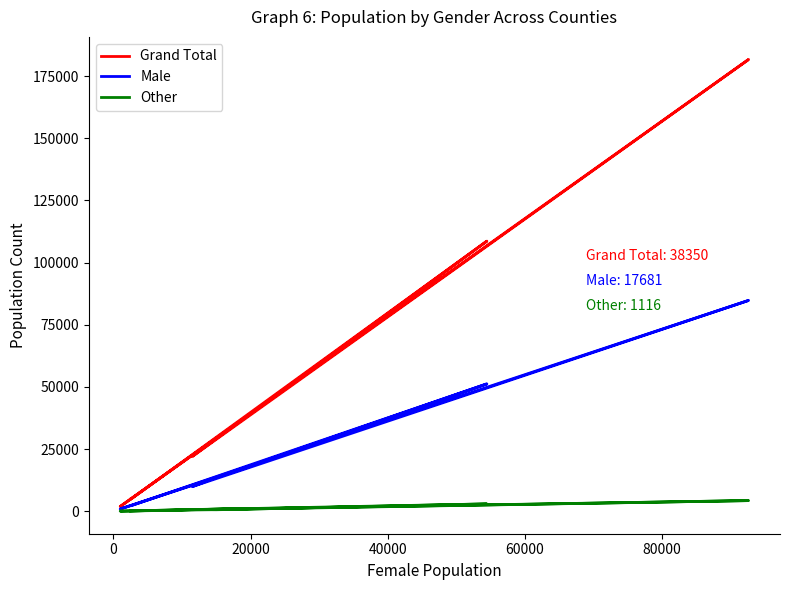

What is the difference between the maximum and minimum values in the Other series?

4240